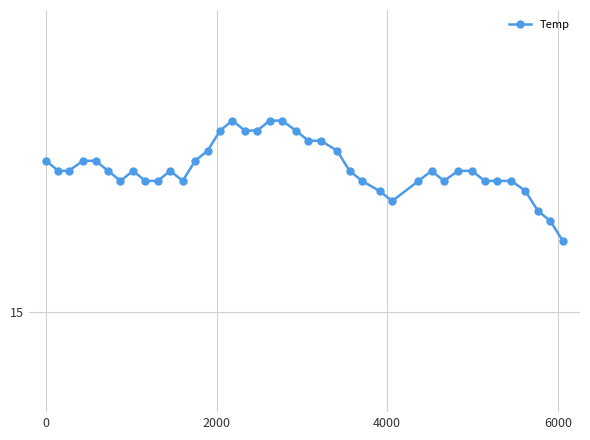

How many points are lower than both their immediate neighbors (excluding endpoints)?

4